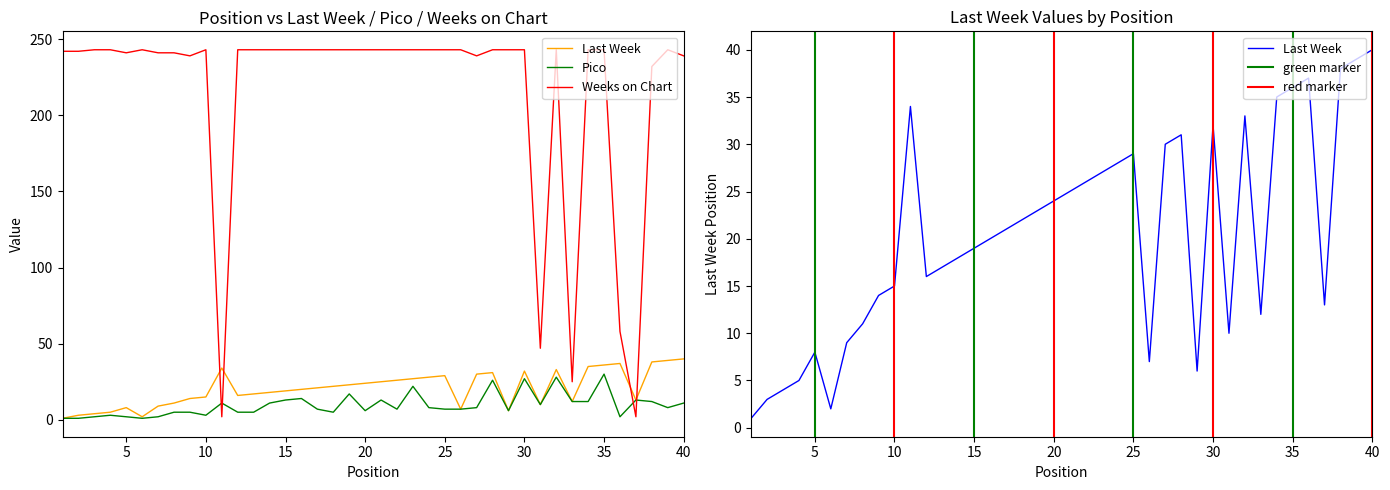

Which label corresponds to the largest value in the chart?

3